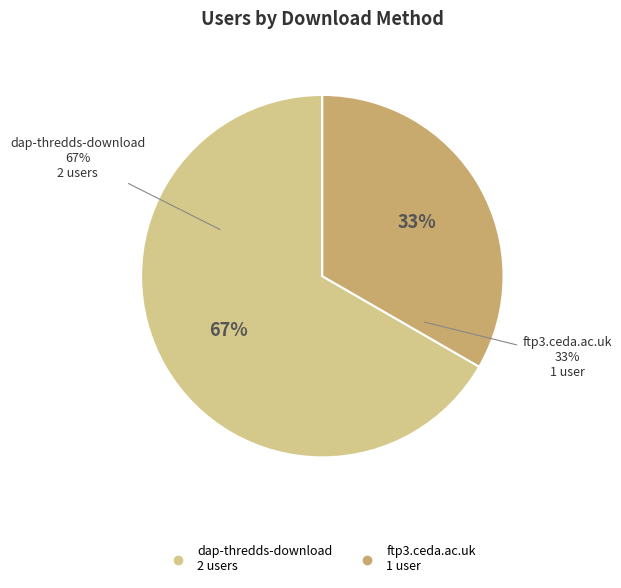

To the nearest percent, what is the average slice percentage?

50%